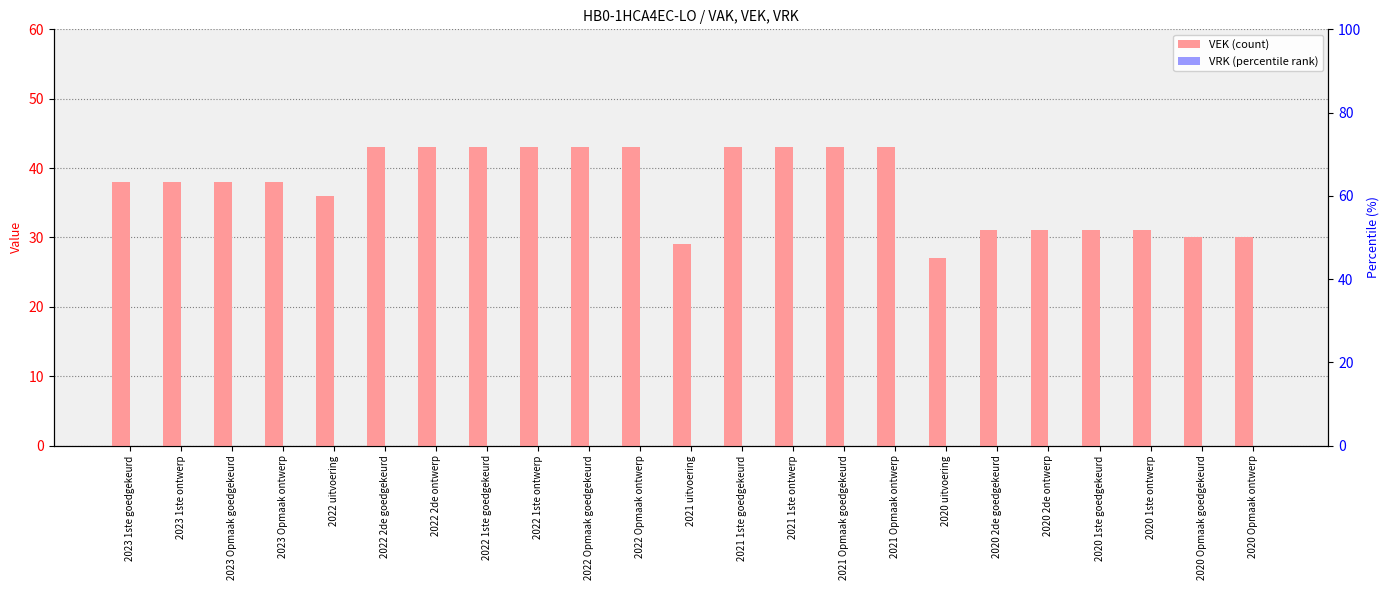

What is the spread (max minus min) of values at 2021 Opmaak goedgekeurd?

43